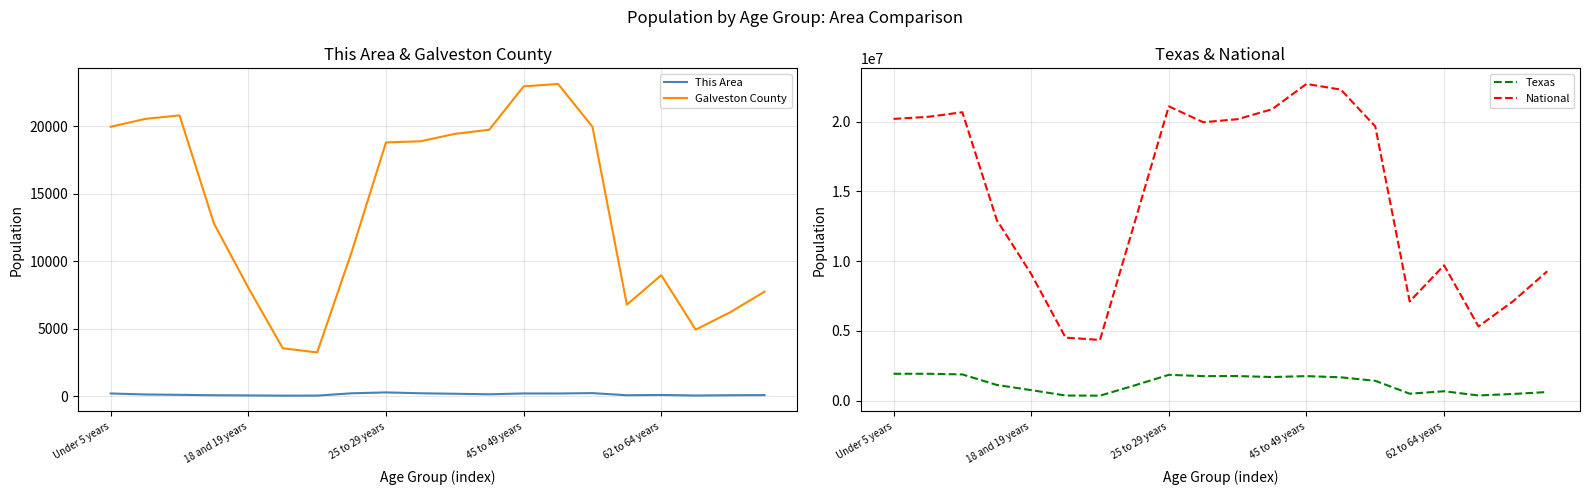

At which label does Galveston County reach its peak?

13